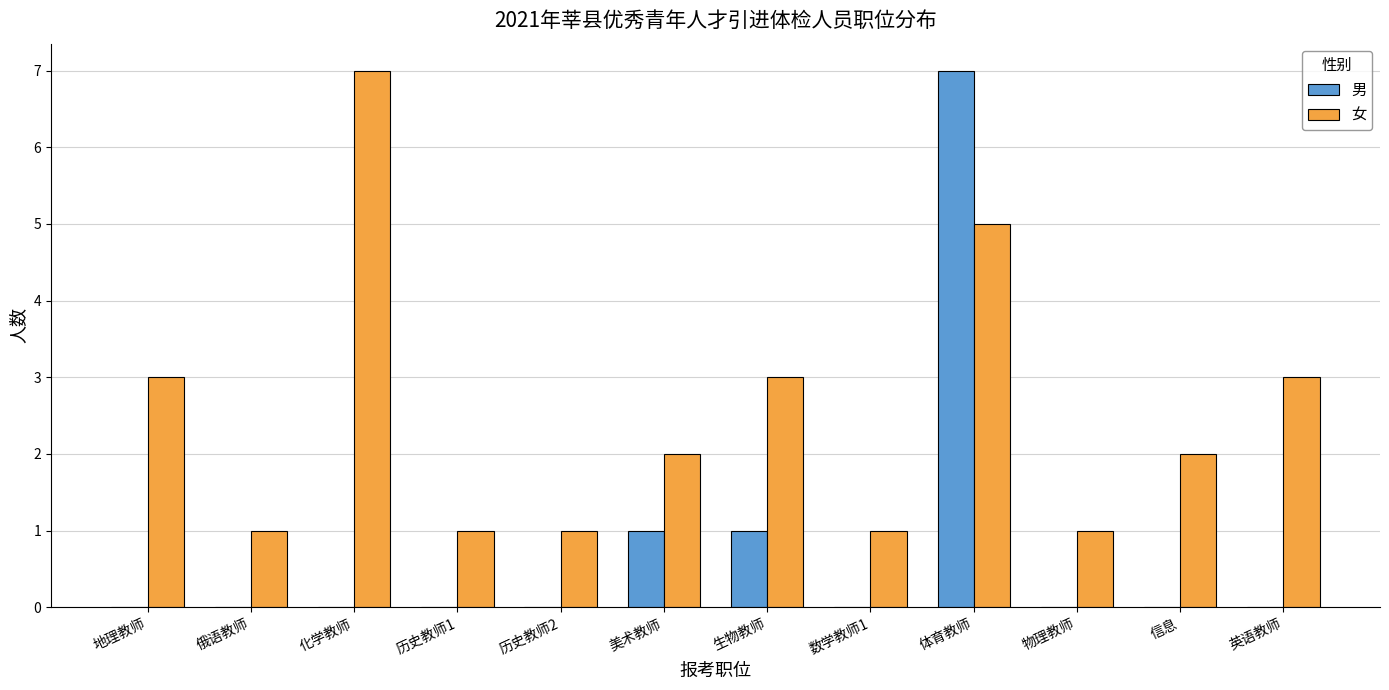

What is the greatest value displayed?

7